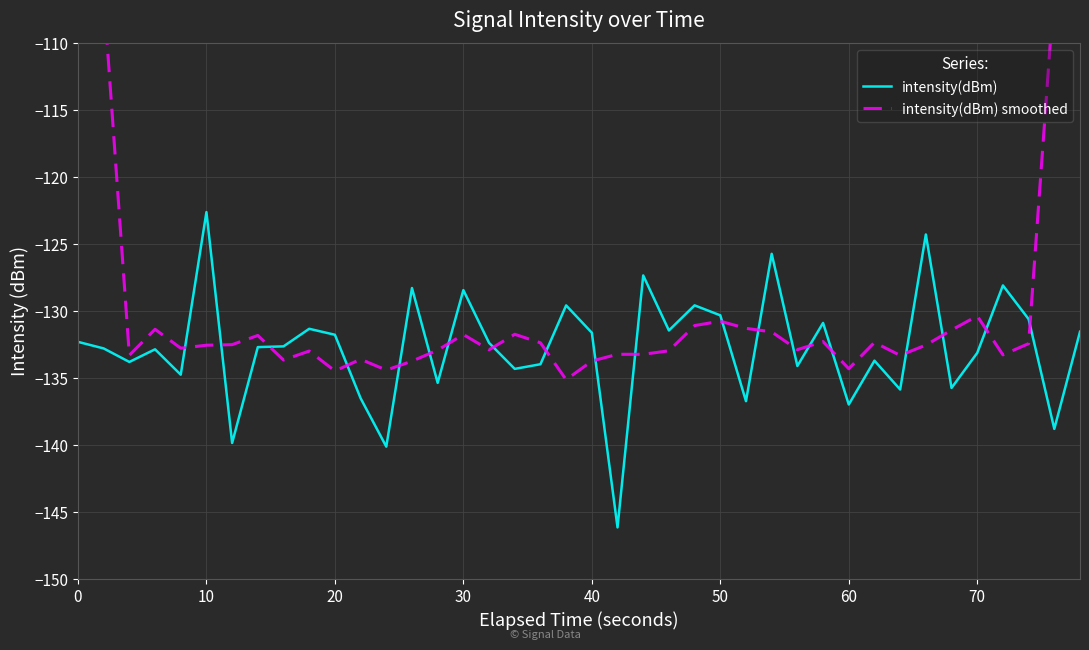

What is the value of the intensity(dBm) smoothed point at the 9th from the left?

-133.7